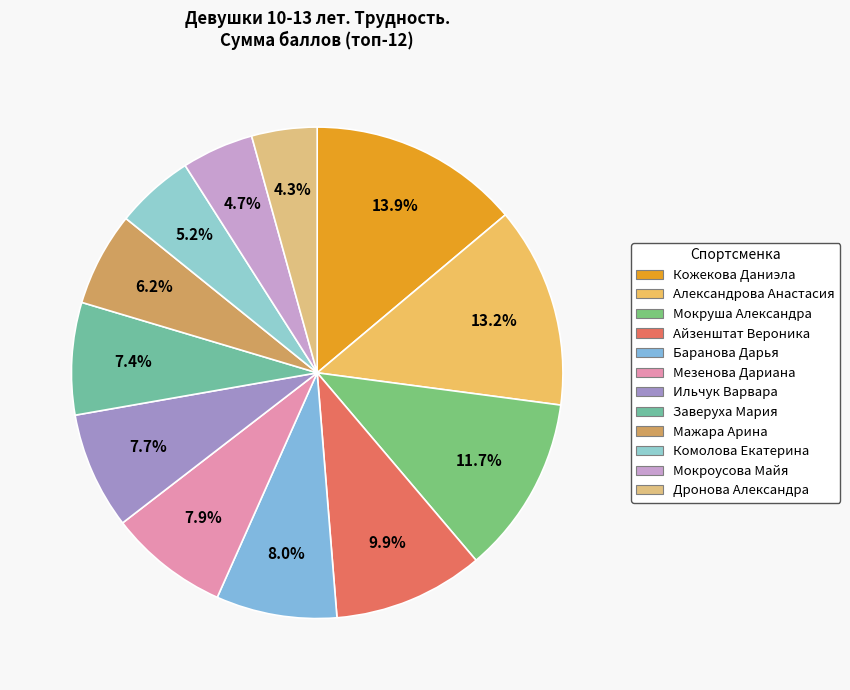

What percentage is NOT represented by Айзенштат Вероника?

90.1%